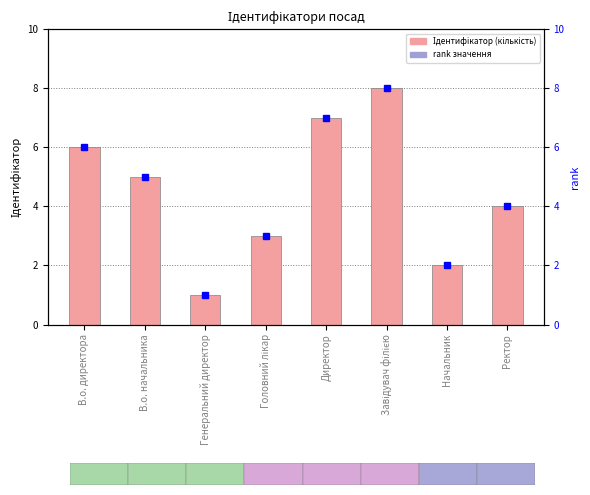

Reading left to right, what are all the values shown in this chart?

Ідентифікатор: 6	5	1	3	7	8	2	4
percentile rank within the sample: 6	5	1	3	7	8	2	4